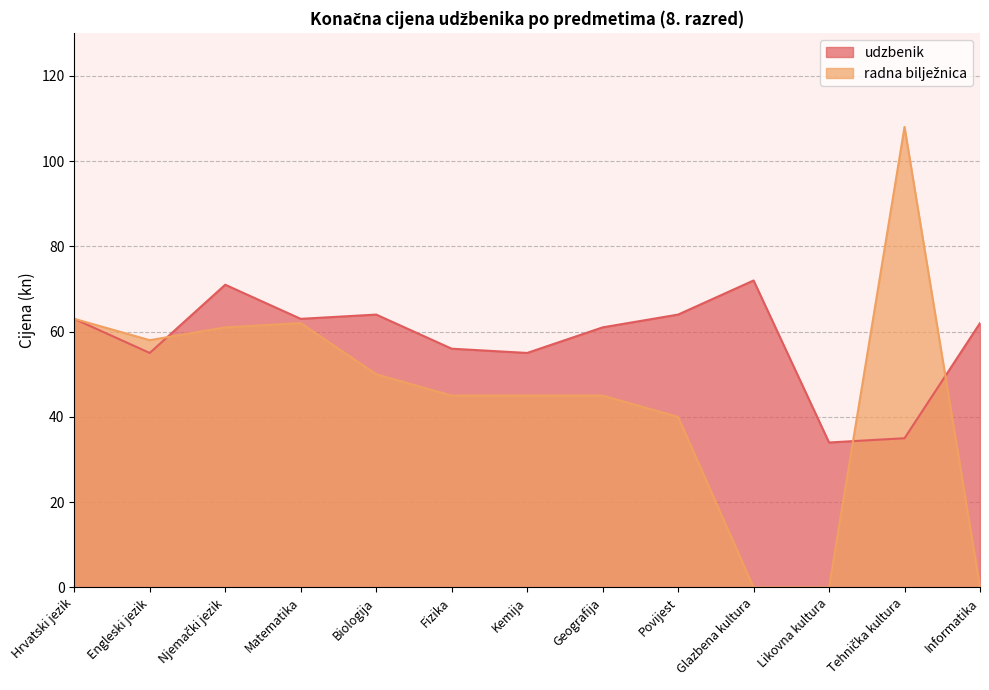

Reading left to right, extract all data points from this chart.

udzbenik: Hrvatski jezik=63	Engleski jezik=55	Njemački jezik=71	Matematika=63	Biologija=64	Fizika=56	Kemija=55	Geografija=61	Povijest=64	Glazbena kultura=72	Likovna kultura=34	Tehnička kultura=35	Informatika=62
radna bilježnica: Hrvatski jezik=63	Engleski jezik=58	Njemački jezik=61	Matematika=62	Biologija=50	Fizika=45	Kemija=45	Geografija=45	Povijest=40	Glazbena kultura=0	Likovna kultura=0	Tehnička kultura=108	Informatika=0